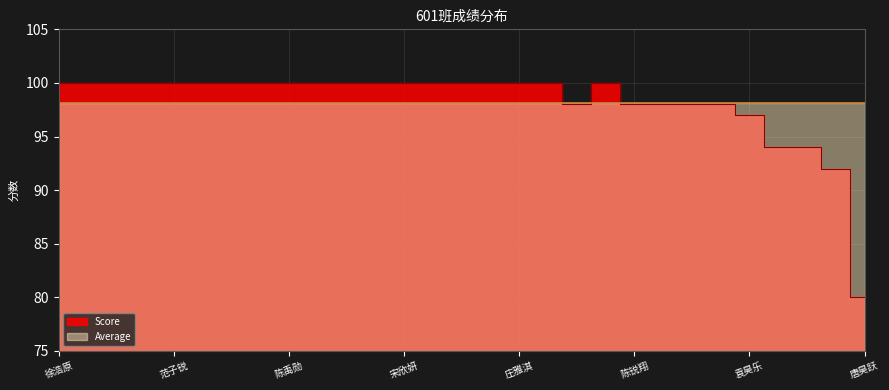

What is the difference between the maximum and second lowest values?

8